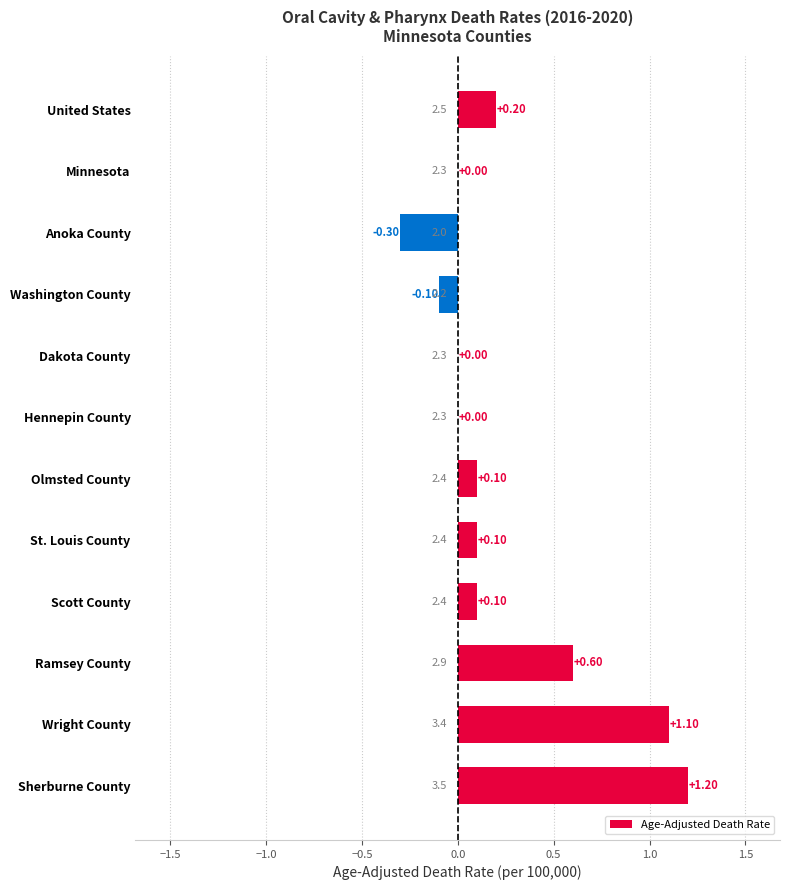

At which category does the chart reach its peak across all series?

Sherburne County